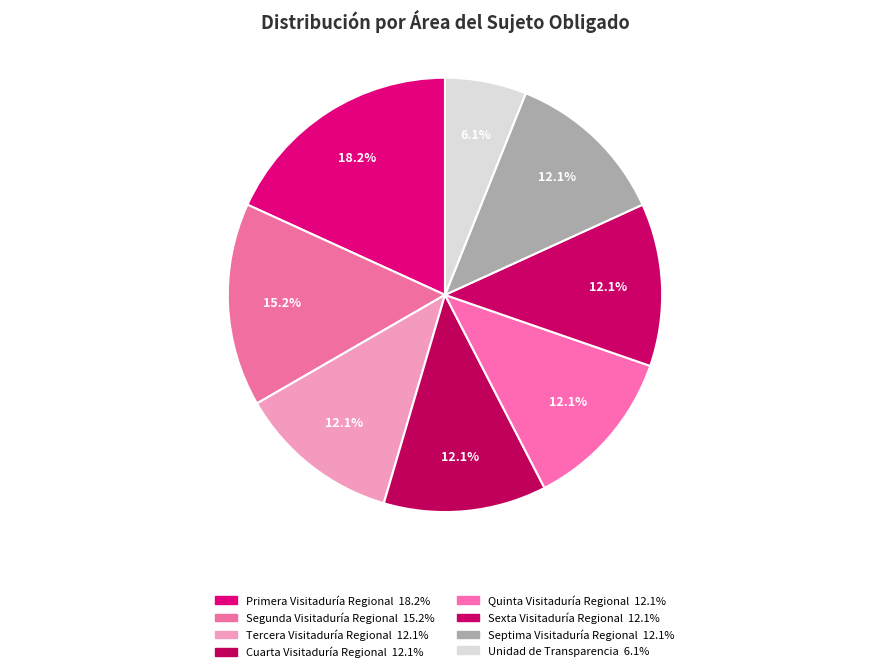

Rank the categories by value from highest to lowest.

Primera Visitaduría Regional, Segunda Visitaduría Regional, Tercera Visitaduría Regional, Cuarta Visitaduría Regional, Quinta Visitaduría Regional, Sexta Visitaduría Regional, Septima Visitaduría Regional, Unidad de Transparencia